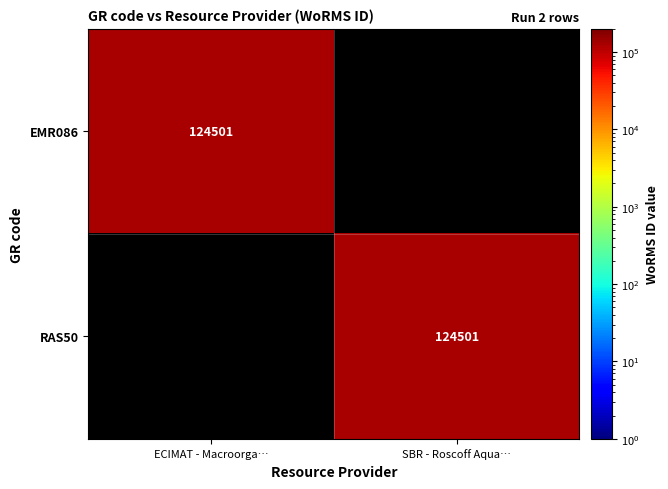

The EMR086 series shows 124501 at ECIMAT - Macroorga…. True or false?

True